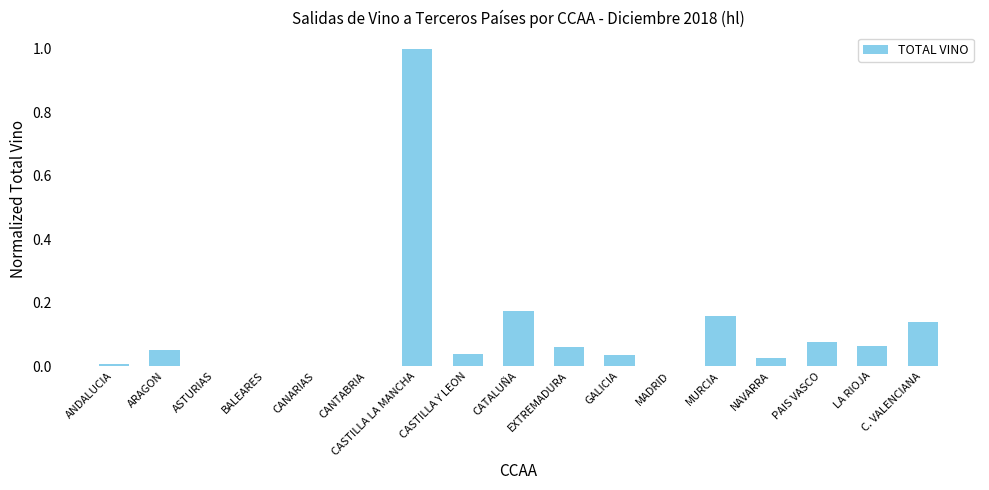

Is it true that the value at CASTILLA Y LEON is 0.0?

True